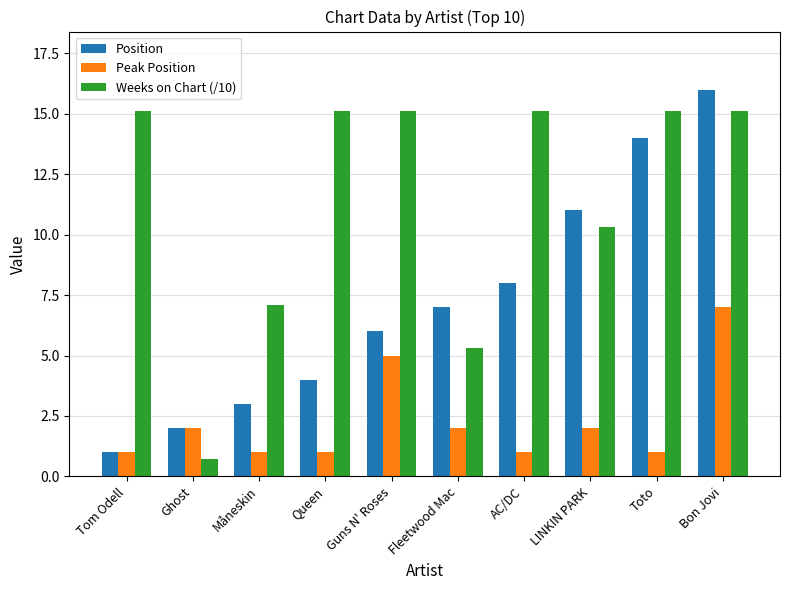

What is the value of the Position bar at the 8th from the left?

11.0